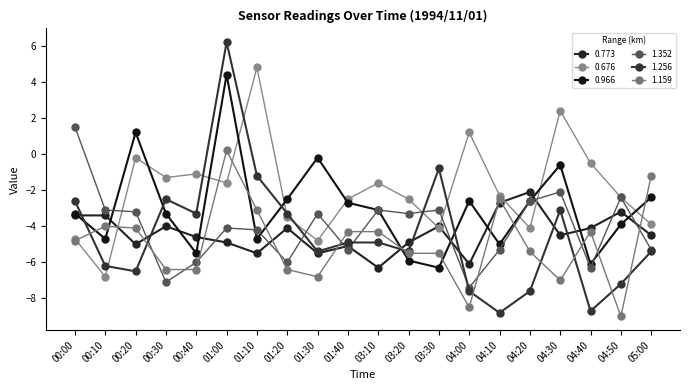

At which label does 0.966 reach its minimum?

03:30